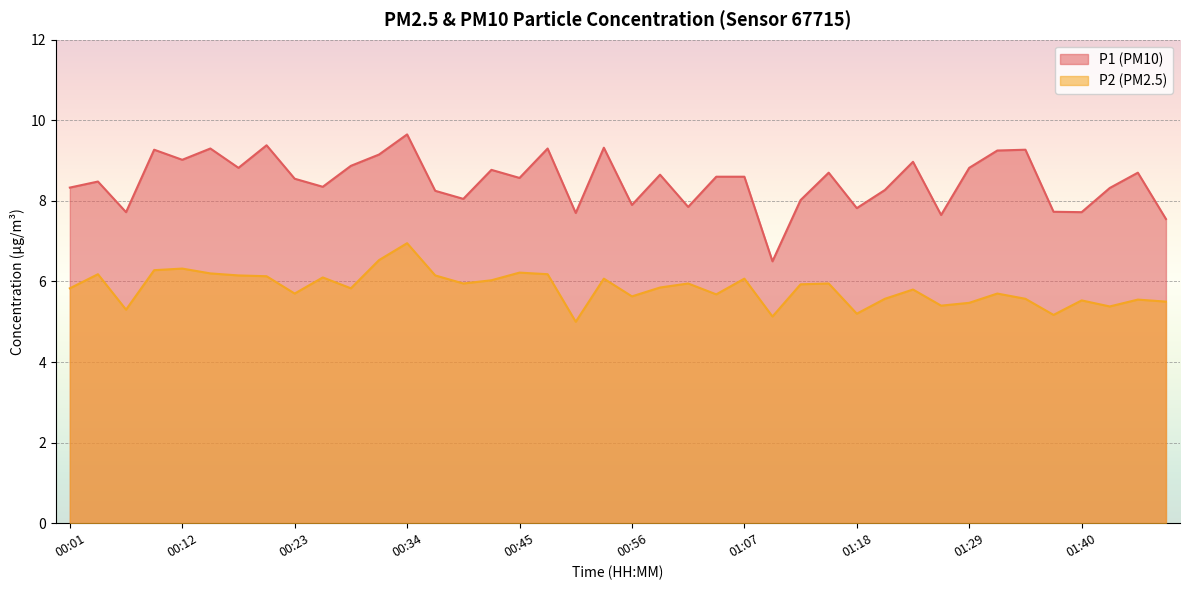

Is it true that P2 equals 5.8 at 00:59?

True